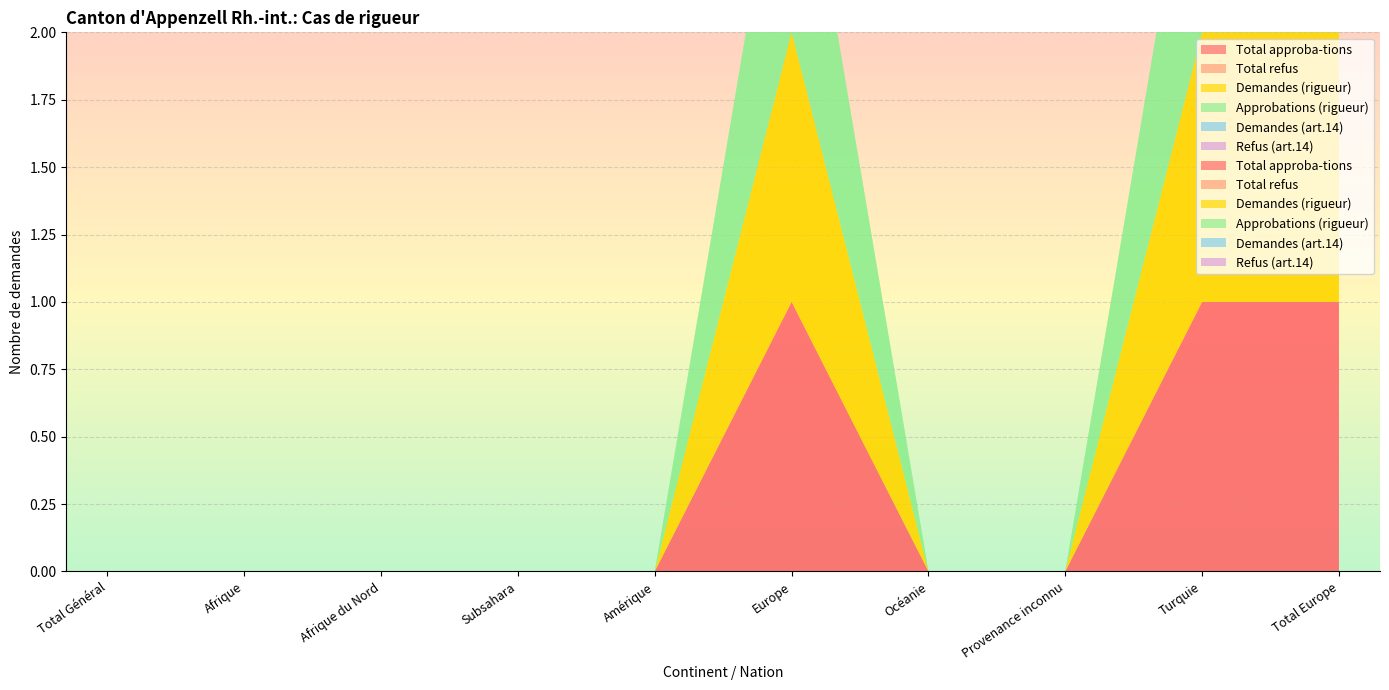

Reading right to left, list all the values displayed in this chart.

Total approba-tions: Total Europe=1	Turquie=1	Provenance inconnu=0	Océanie=0	Europe=1	Amérique=0	Subsahara=0	Afrique du Nord=0	Afrique=0	Total Général=0
Total refus: Total Europe=0	Turquie=0	Provenance inconnu=0	Océanie=0	Europe=0	Amérique=0	Subsahara=0	Afrique du Nord=0	Afrique=0	Total Général=0
Demandes (rigueur): Total Europe=1	Turquie=1	Provenance inconnu=0	Océanie=0	Europe=1	Amérique=0	Subsahara=0	Afrique du Nord=0	Afrique=0	Total Général=0
Approbations (rigueur): Total Europe=1	Turquie=1	Provenance inconnu=0	Océanie=0	Europe=1	Amérique=0	Subsahara=0	Afrique du Nord=0	Afrique=0	Total Général=0
Demandes (art.14): Total Europe=0	Turquie=0	Provenance inconnu=0	Océanie=0	Europe=0	Amérique=0	Subsahara=0	Afrique du Nord=0	Afrique=0	Total Général=0
Refus (art.14): Total Europe=0	Turquie=0	Provenance inconnu=0	Océanie=0	Europe=0	Amérique=0	Subsahara=0	Afrique du Nord=0	Afrique=0	Total Général=0